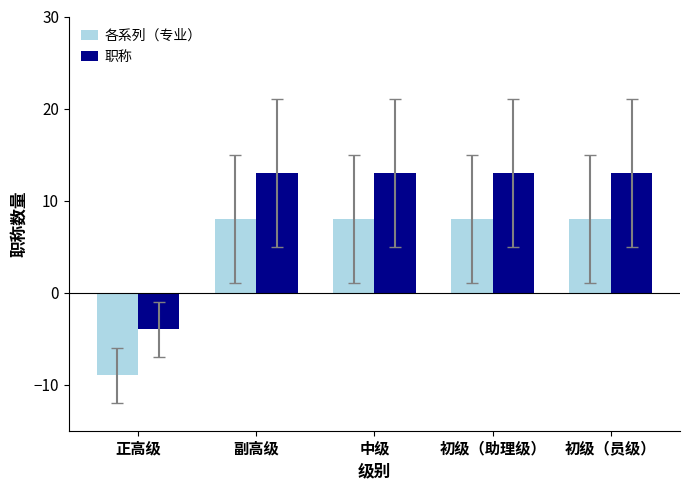

Reading left to right, transcribe all the data shown in this chart.

各系列（专业）: 正高级=-9	副高级=8	中级=8	初级（助理级）=8	初级（员级）=8
职称: 正高级=-4	副高级=13	中级=13	初级（助理级）=13	初级（员级）=13